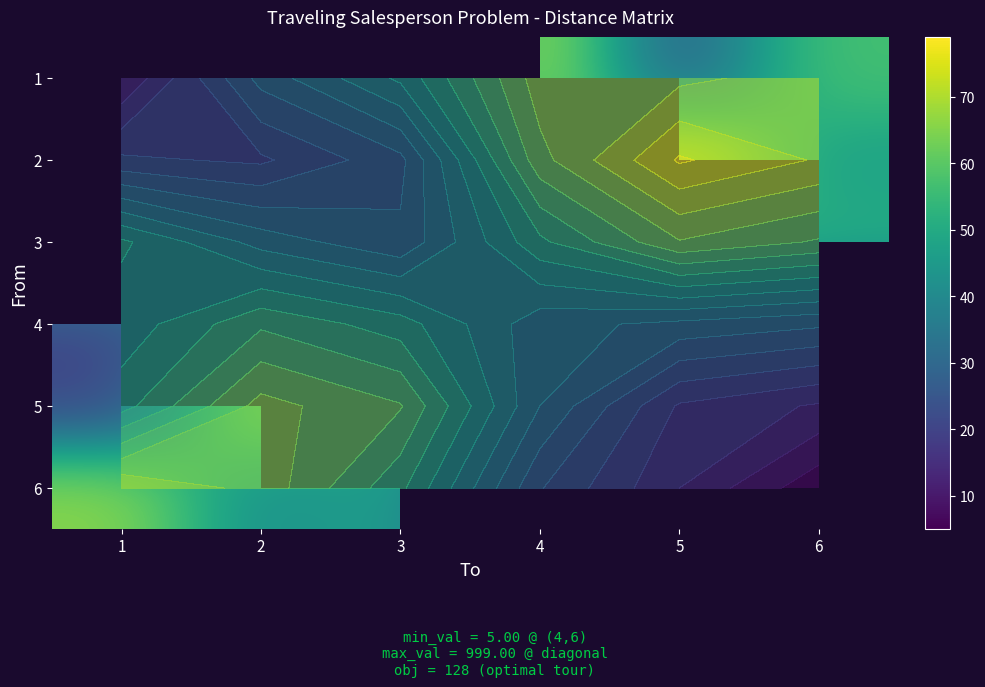

Which label corresponds to the smallest value in the chart?

4